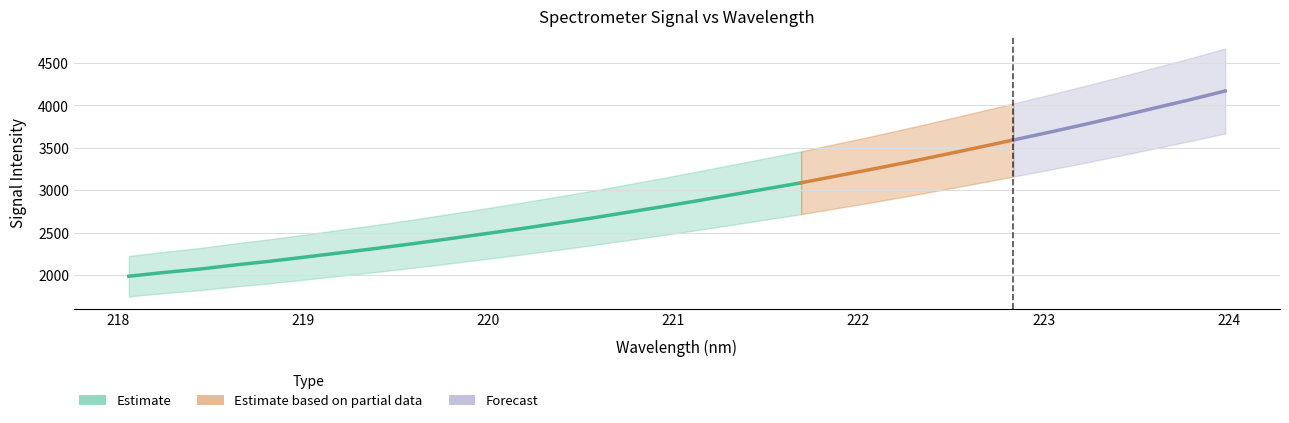

Which category has the lowest value across all series?

218.0596